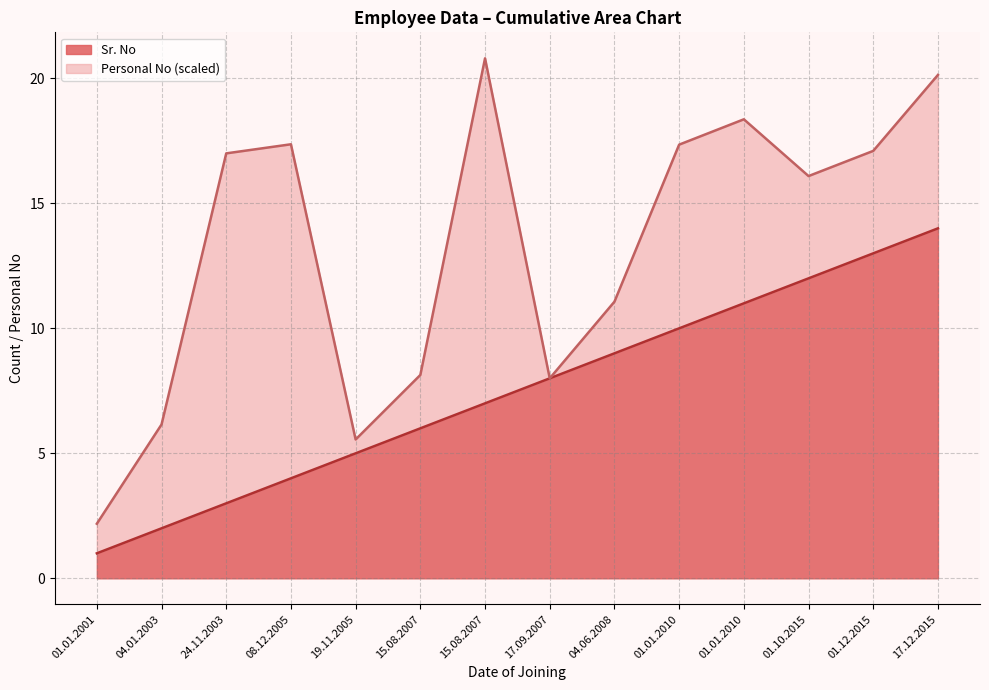

What is the average value?

8